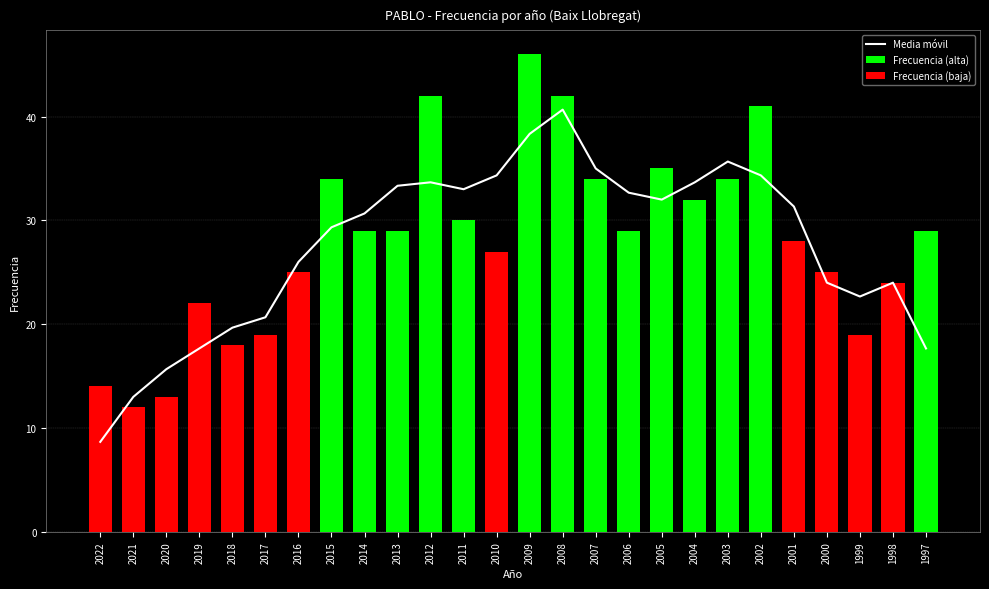

Between 2000 and 2010, which is larger?

2010